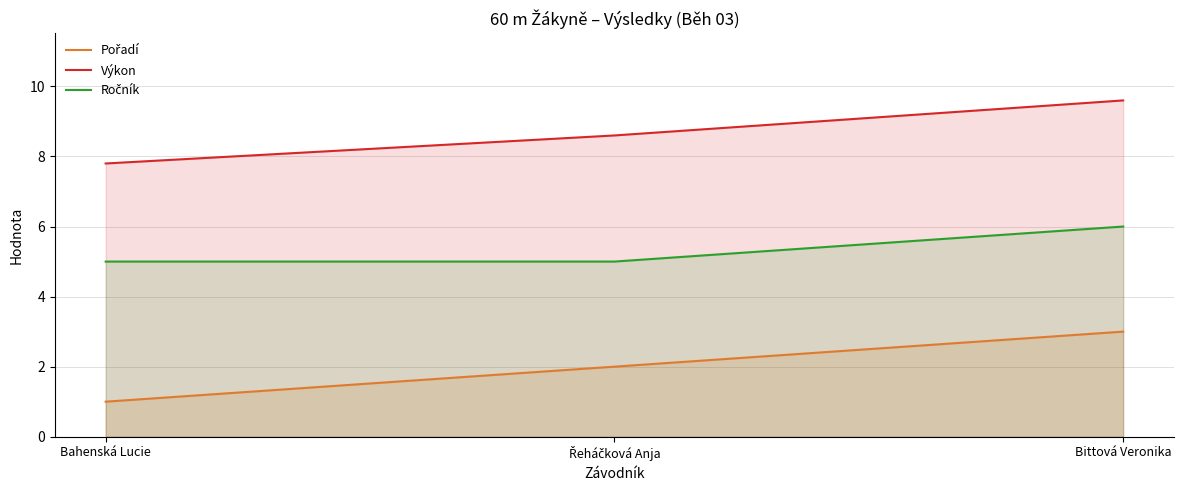

Between Řeháčková Anja and Bittová Veronika, which series saw the biggest shift?

Pořadí